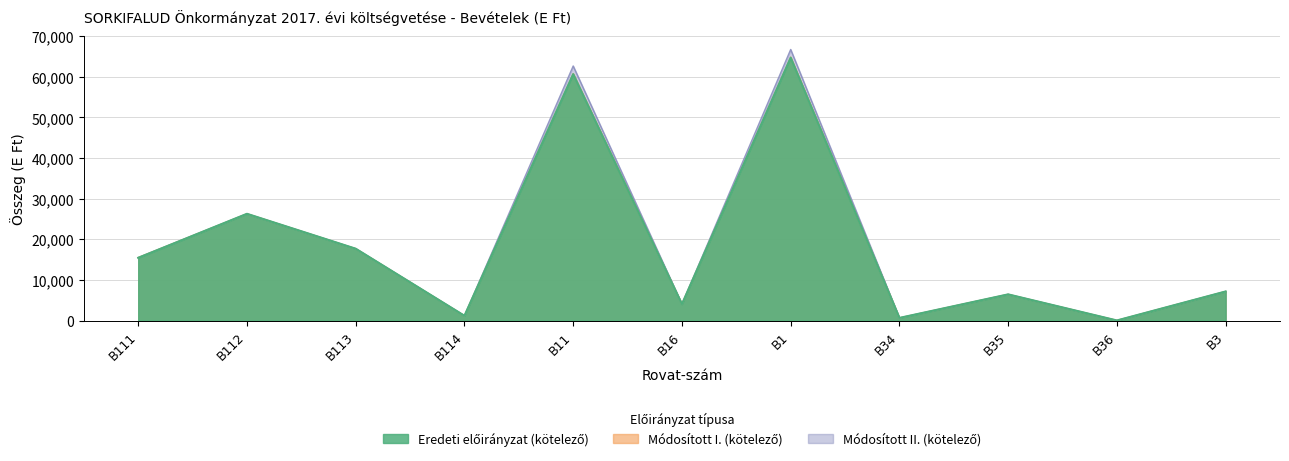

What are all the series names shown in the legend?

Eredeti előirányzat (kötelező), Módosított I. (kötelező), Módosított II. (kötelező)